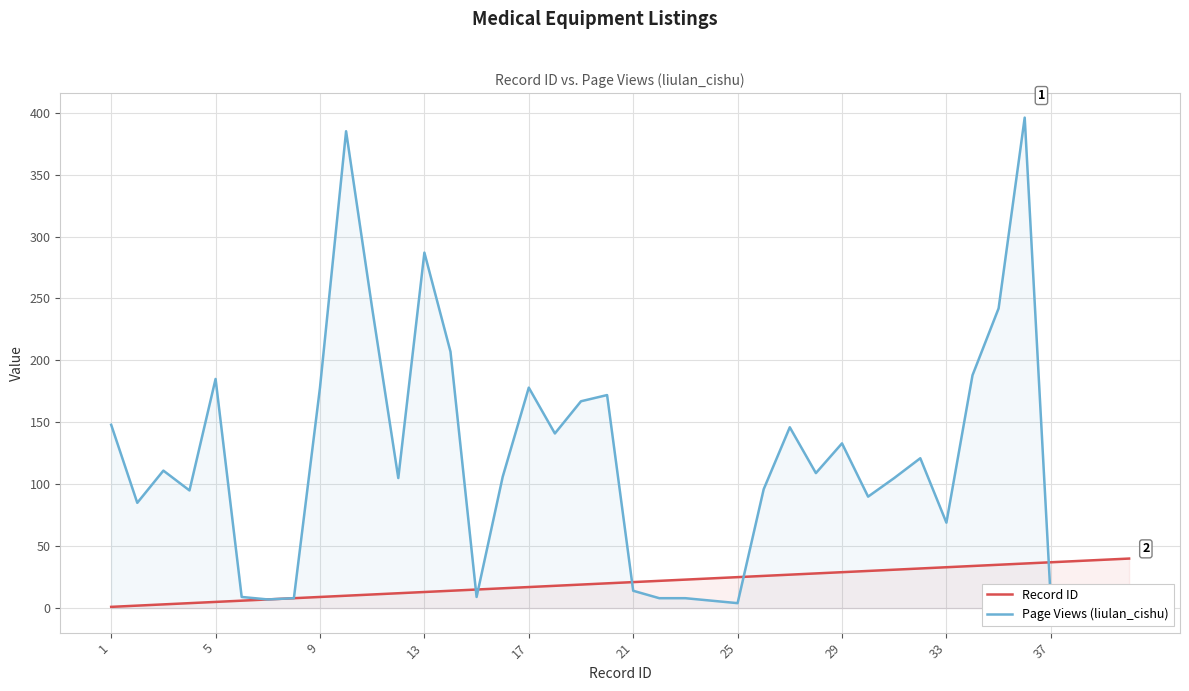

Which series has the largest total across all categories?

Page Views (liulan_cishu)